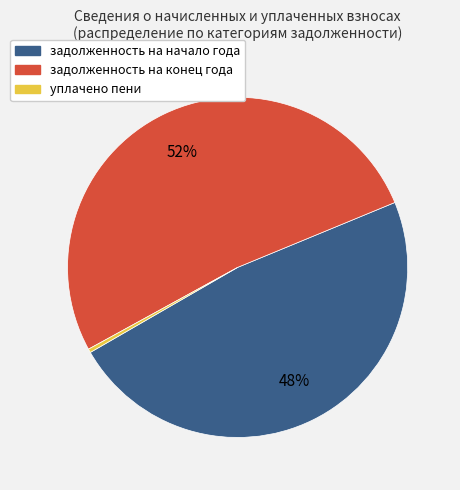

Which slice is the smallest?

уплачено пени